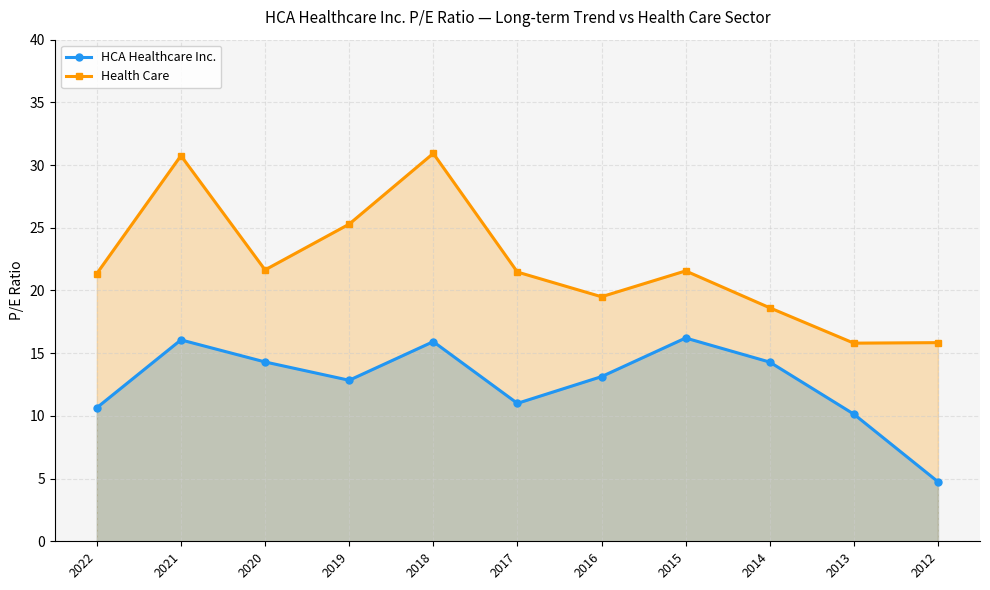

The value of Health Care at 2017 is 21.5. True or false?

True